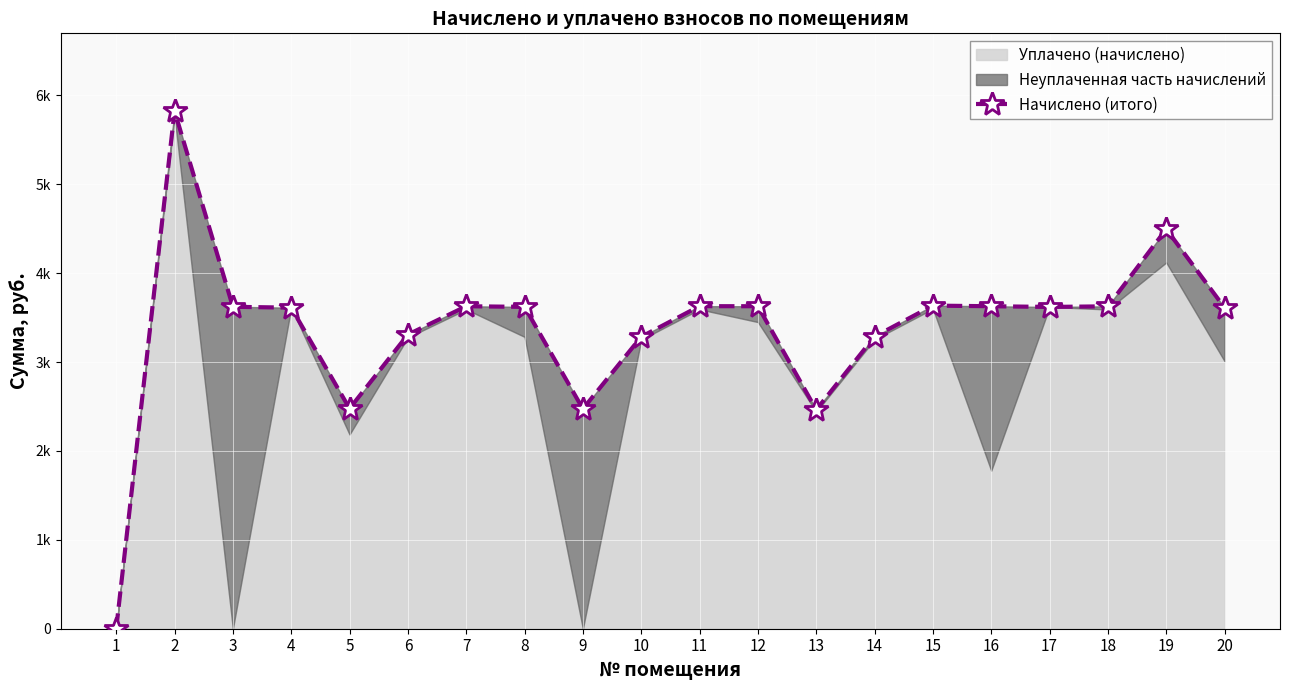

List the labels in order of value, largest first.

2, 19, 15, 11, 7, 12, 16, 18, 3, 8, 17, 4, 20, 6, 14, 10, 5, 9, 13, 1